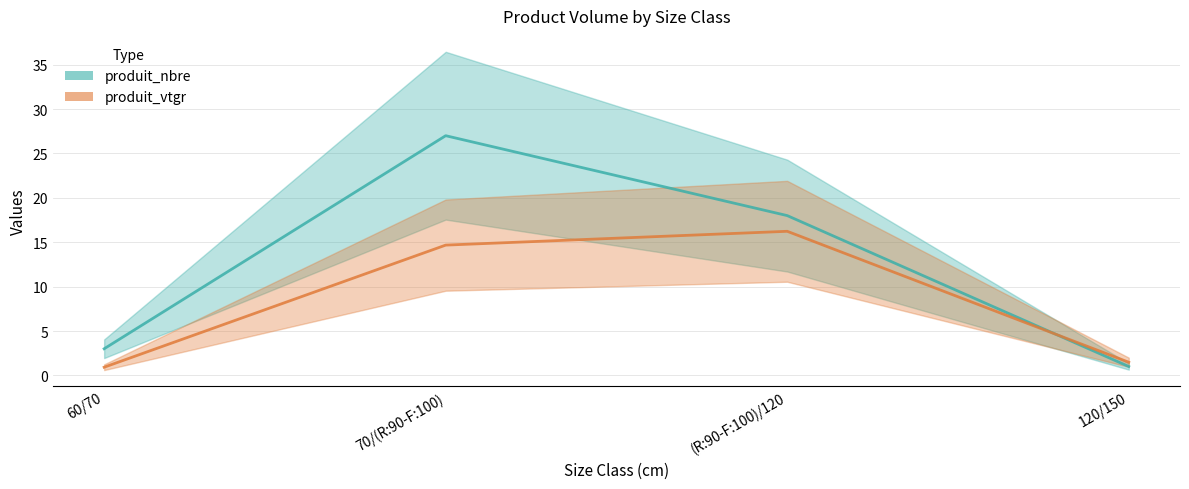

What is the highest value of the produit_nbre series?

27.0